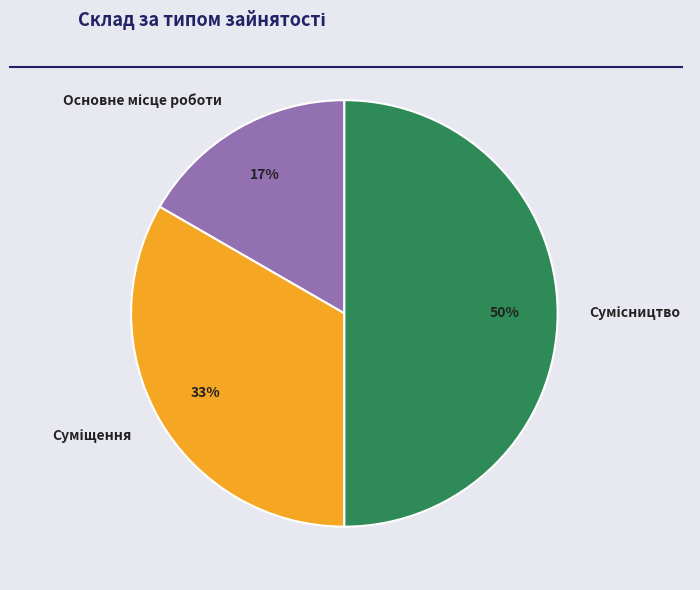

To the nearest percent, what is the difference between the largest and smallest slice percentages?

33%